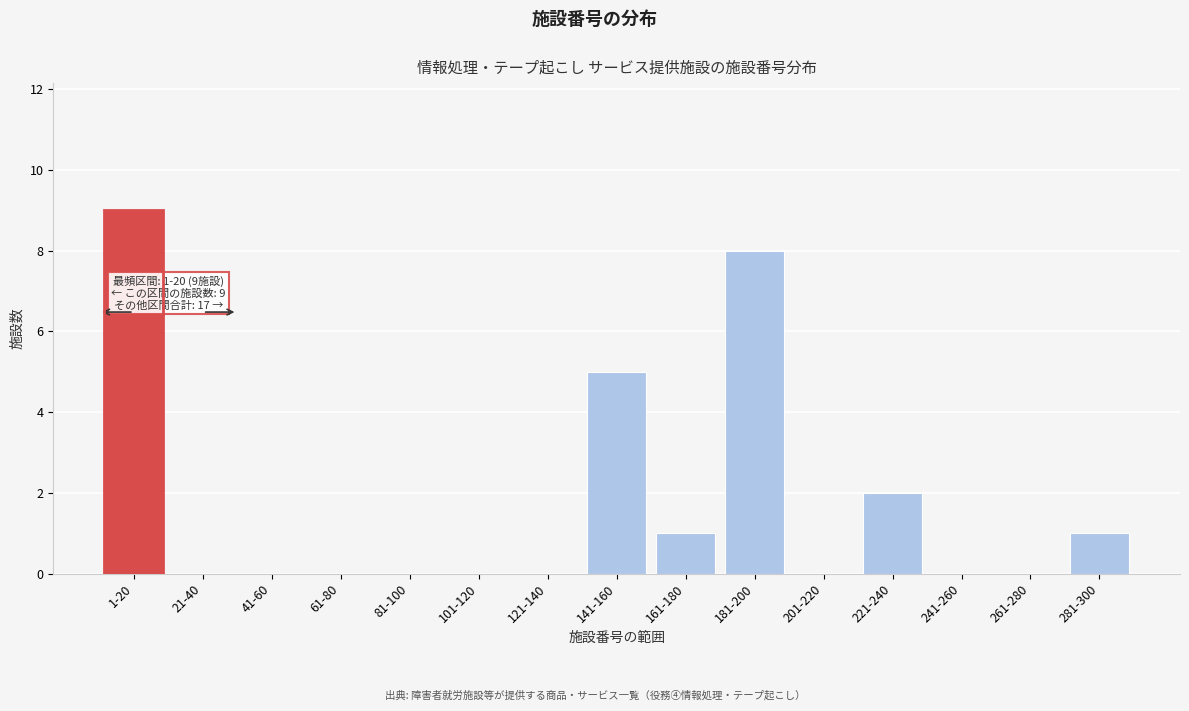

Reading left to right, transcribe all the data shown in this chart.

1-20=9	21-40=0	41-60=0	61-80=0	81-100=0	101-120=0	121-140=0	141-160=5	161-180=1	181-200=8	201-220=0	221-240=2	241-260=0	261-280=0	281-300=1